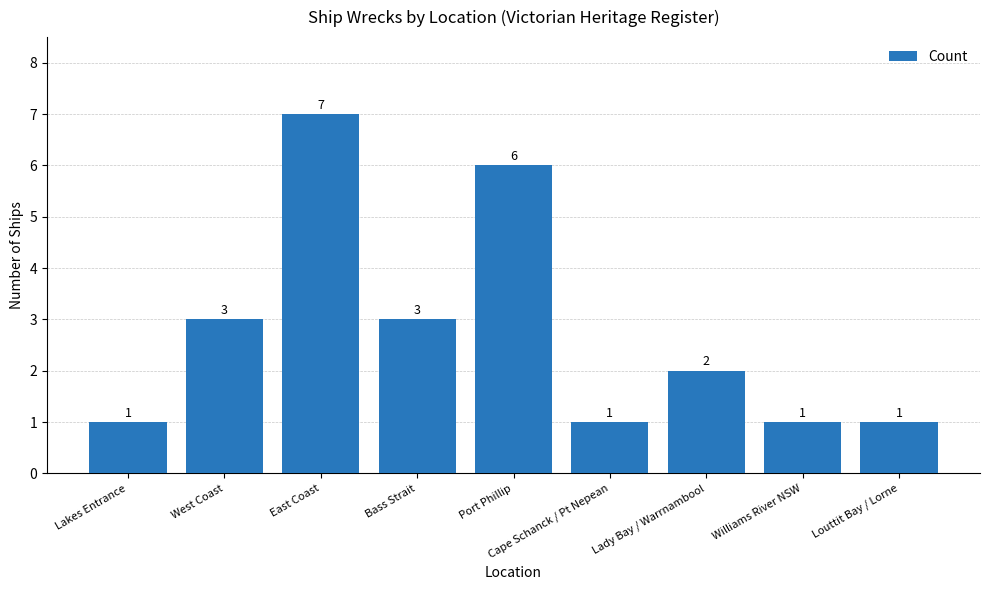

The chart shows a value of 7 at East Coast. True or false?

True